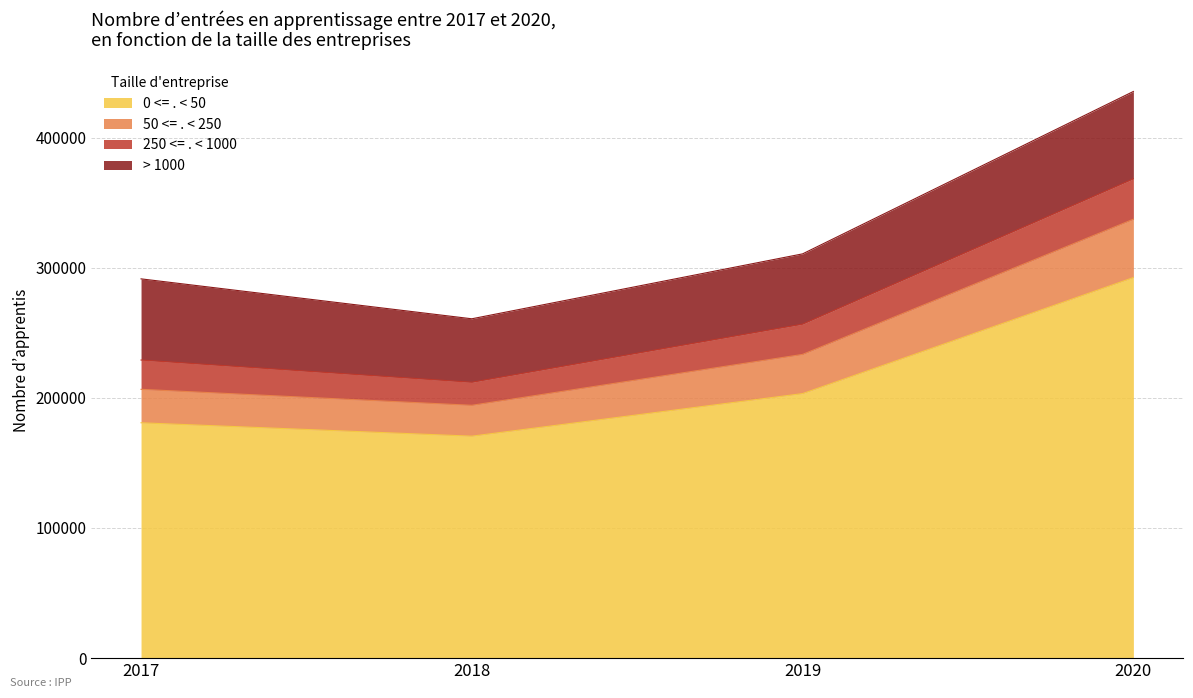

Rank the categories by 0 <= . < 50 value from lowest to highest.

2018, 2017, 2019, 2020